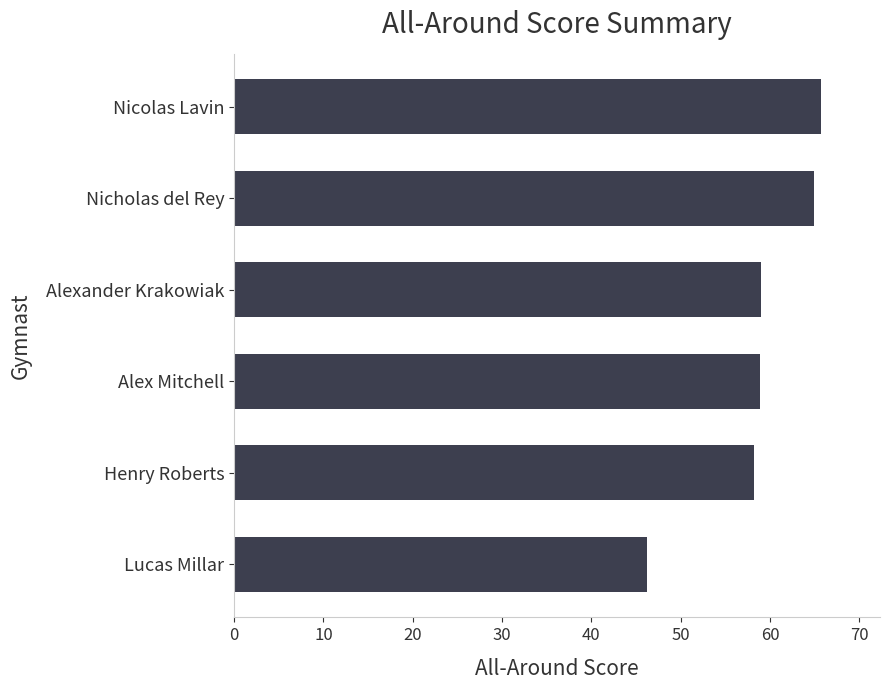

Approximately how many times larger is the value at Nicolas Lavin compared to Alex Mitchell?

1.1